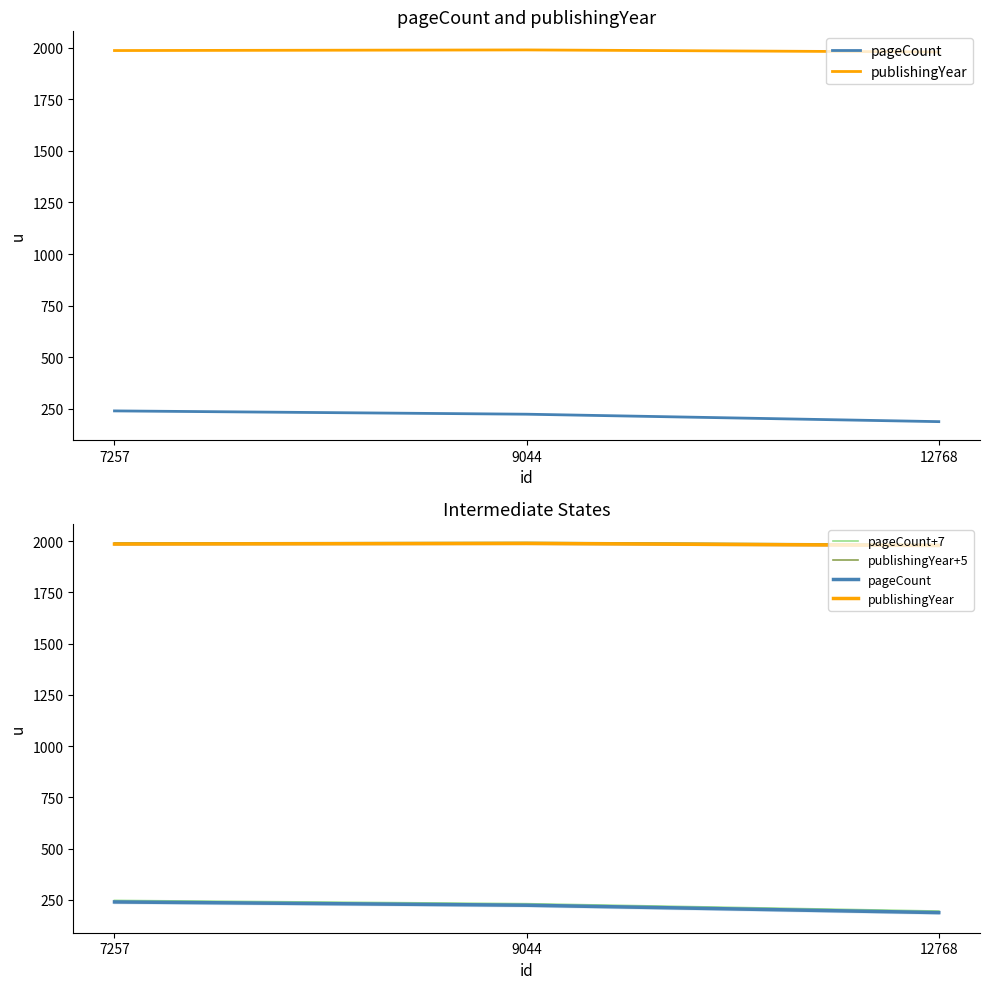

What is the minimum value shown in the chart?

188.0